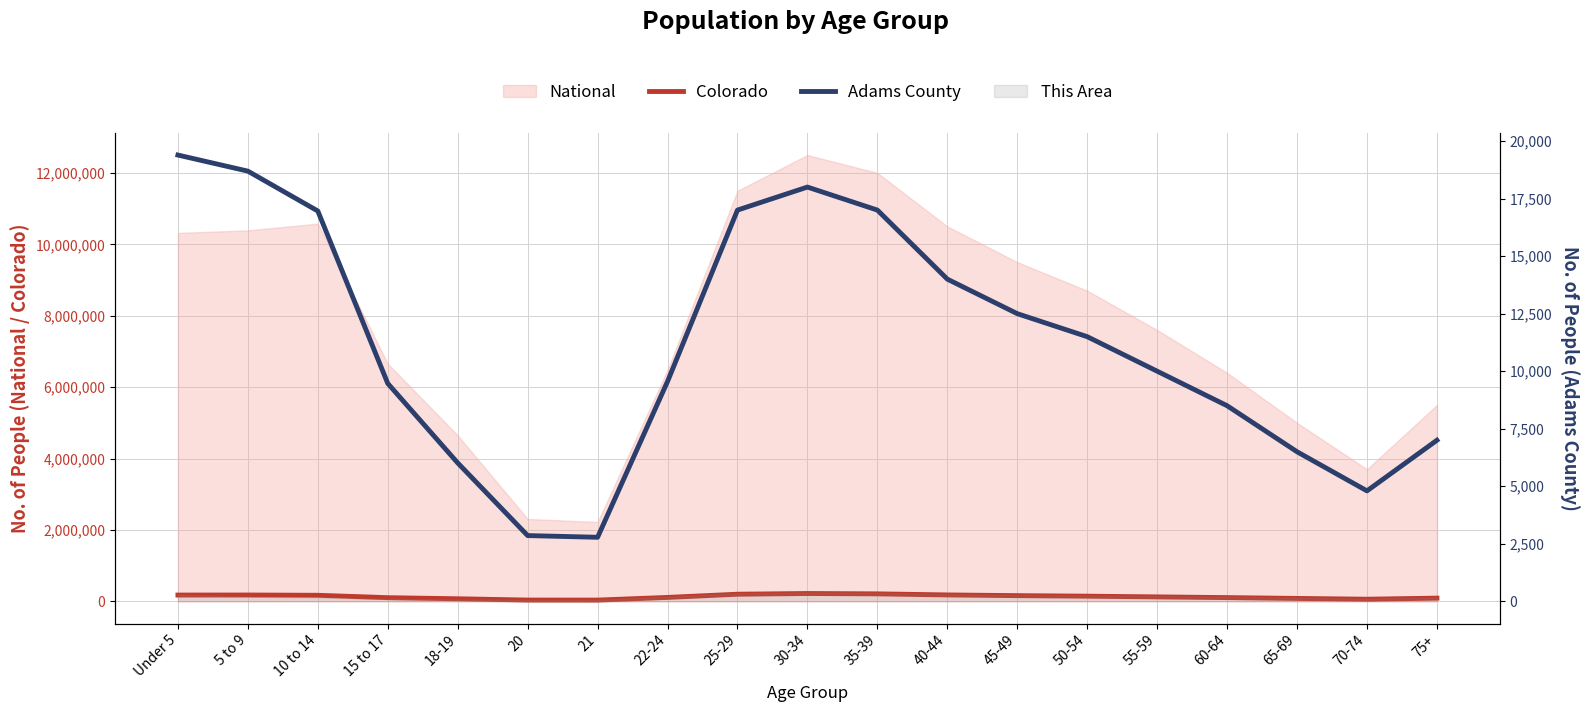

True or false: Colorado and Adams County cross at least once.

False